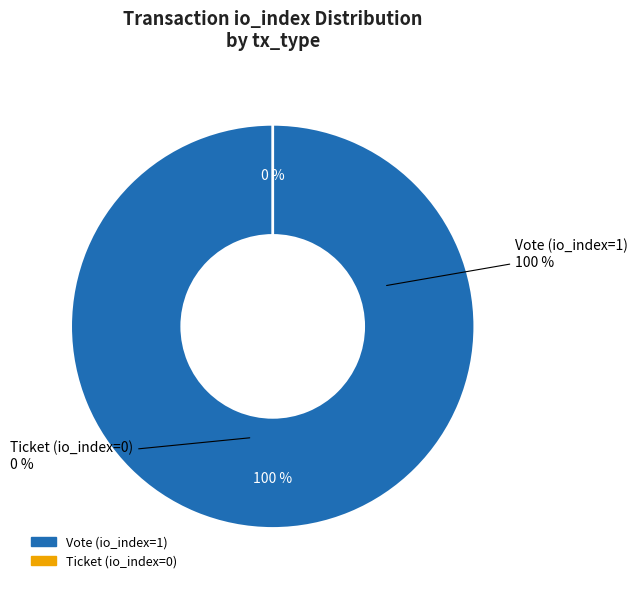

What is the total percentage of Ticket (io_index=0) and Vote (io_index=1)?

100.0%